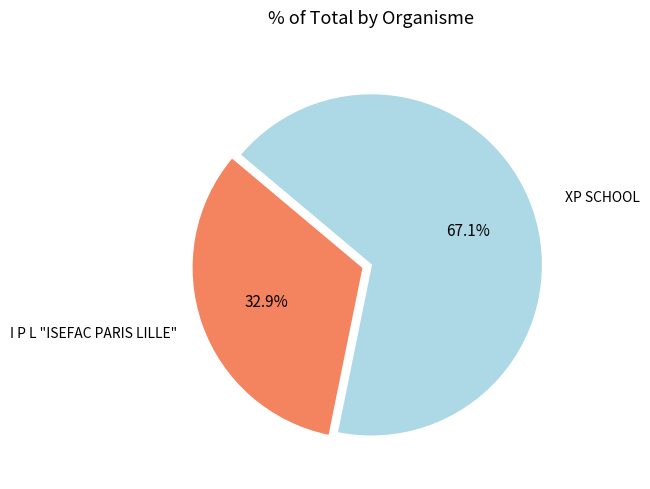

To the nearest percent, what portion does XP SCHOOL represent?

67%